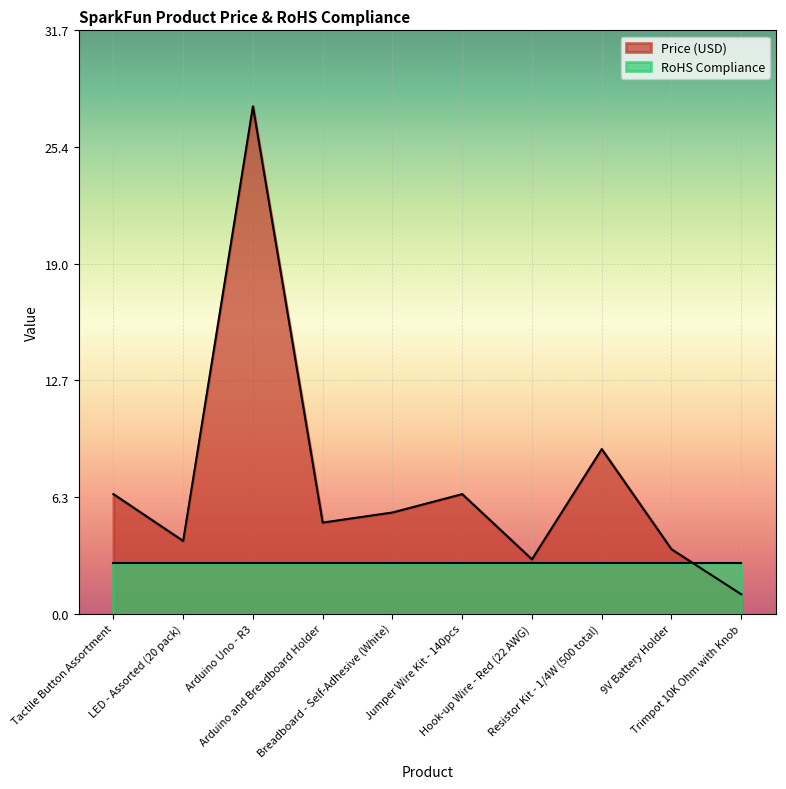

Read the value at Jumper Wire Kit - 140pcs.

6.5